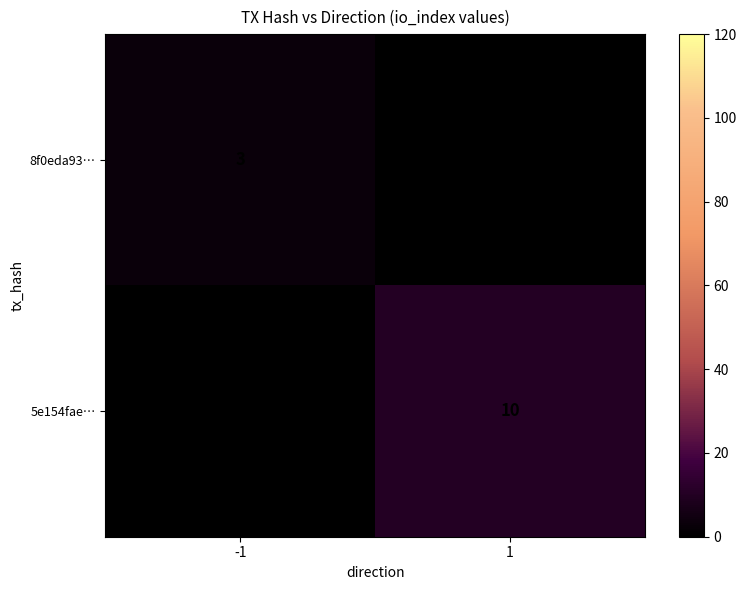

The 5e154fae… series shows 10 at 1. True or false?

True